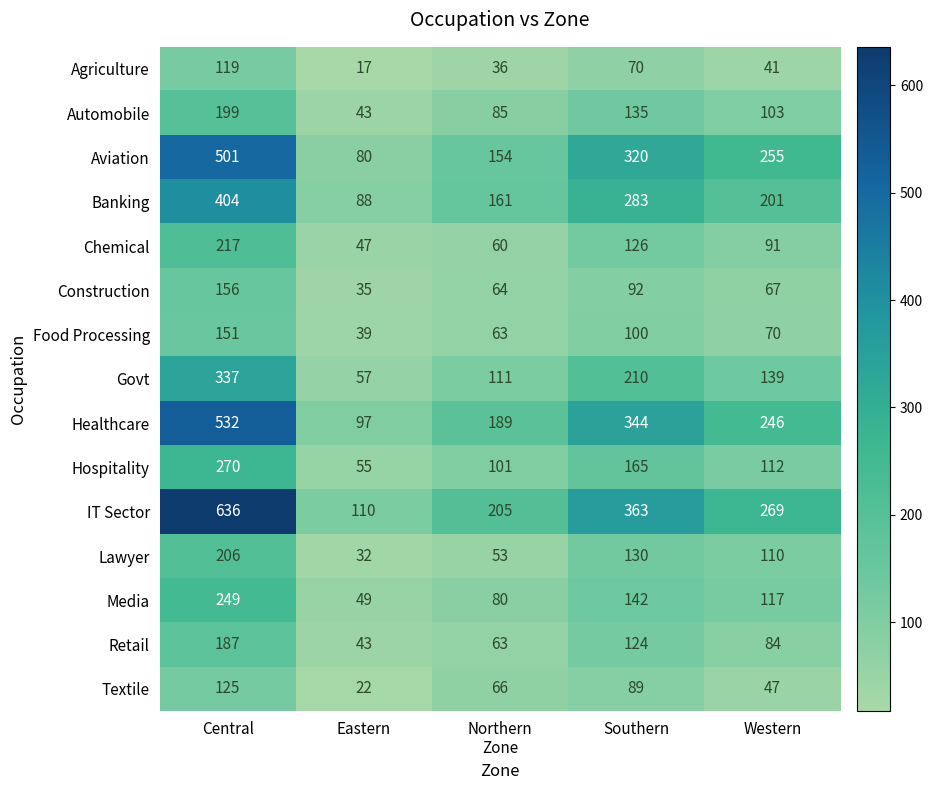

The Chemical series shows 27 at Eastern. True or false?

False